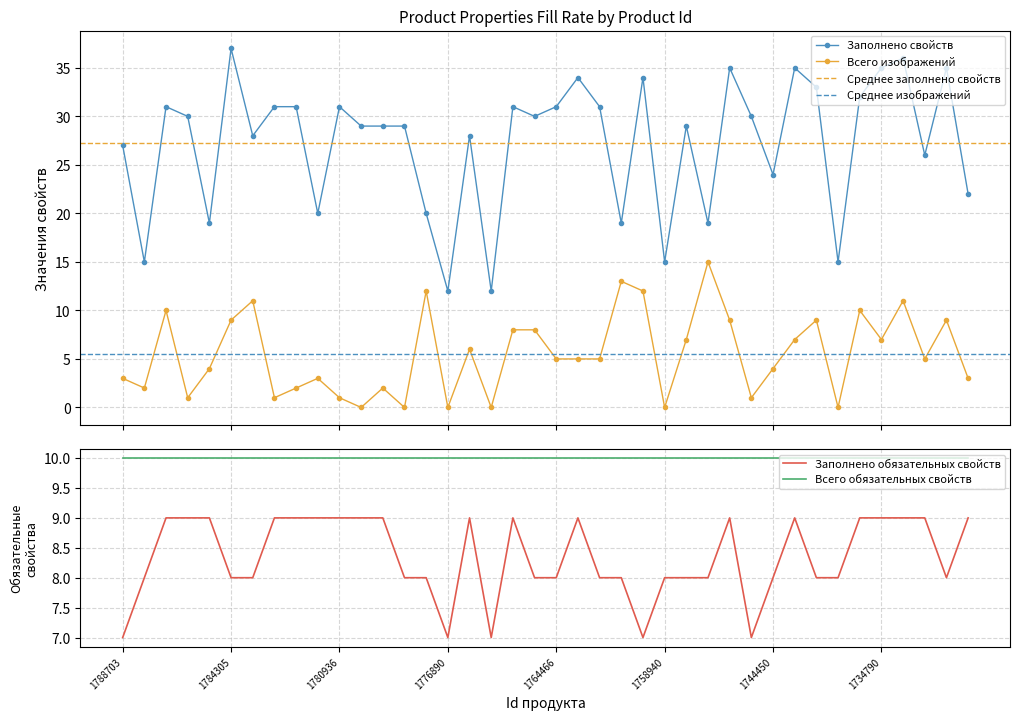

Is the value of Всего изображений at 1758940 greater than the value of Заполнено свойств at 1754622?

No